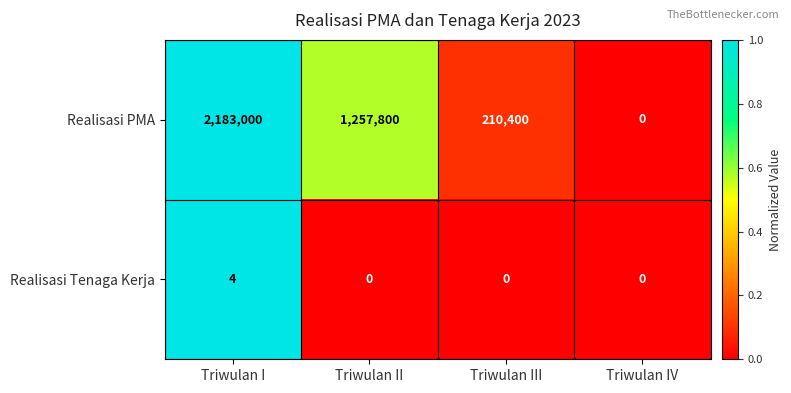

Reading left to right, what are all the values shown in this chart?

Realisasi PMA: Triwulan I=2183000	Triwulan II=1257800	Triwulan III=210400	Triwulan IV=0
Realisasi Tenaga Kerja: Triwulan I=4	Triwulan II=0	Triwulan III=0	Triwulan IV=0